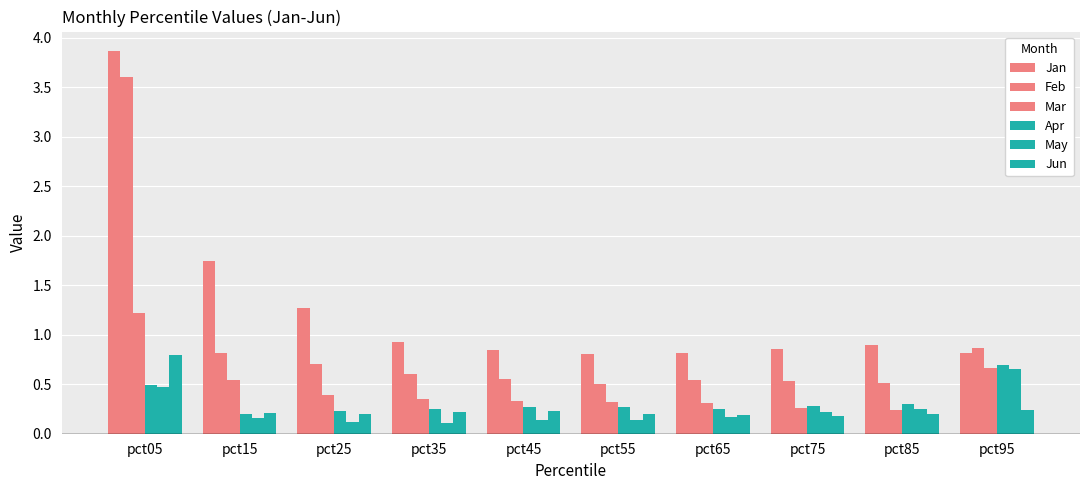

What is the average value of the Feb series?

0.9